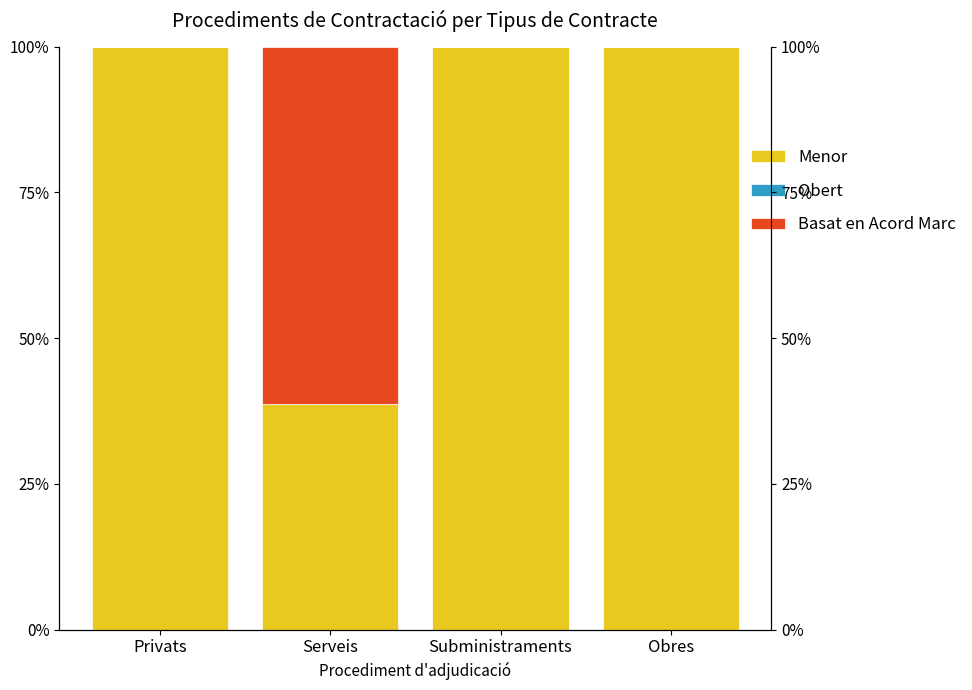

Which series has the widest spread of values?

Basat en Acord Marc